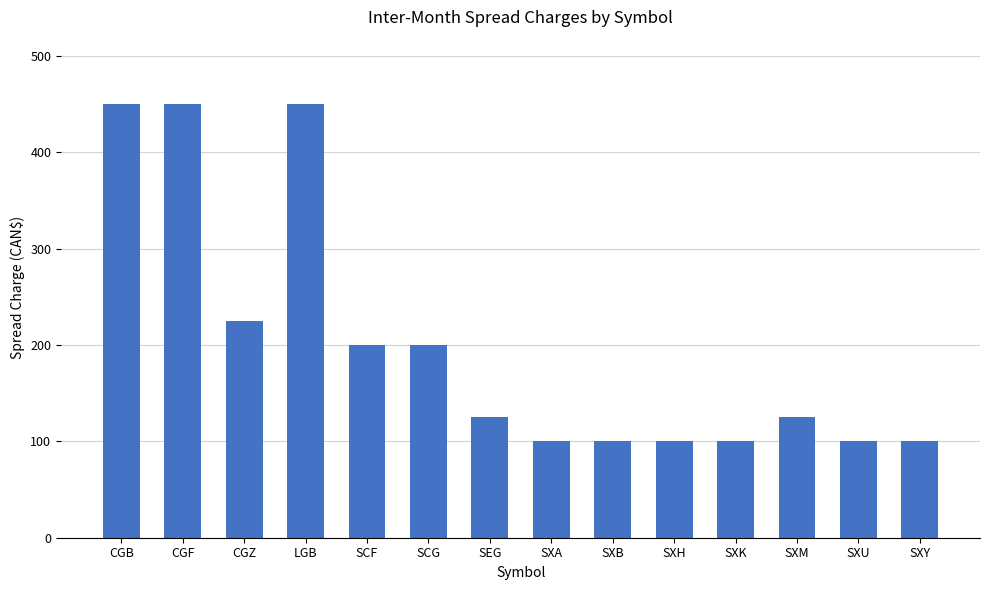

How many categories are shown in the chart?

14